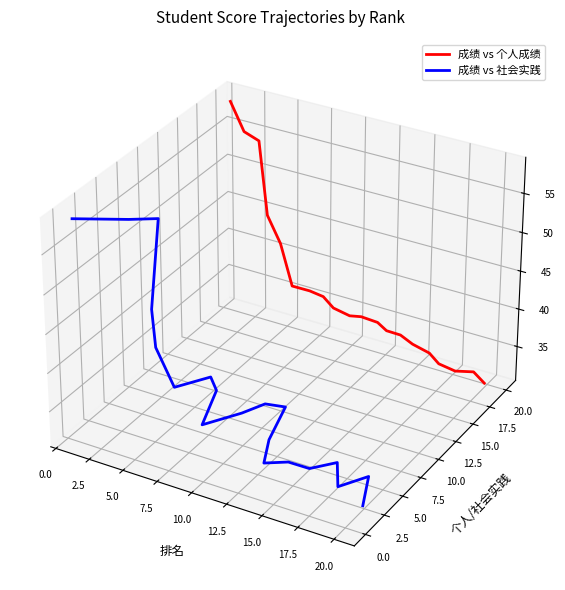

Rank the series at 10.0 from lowest to highest value.

成绩 vs 社会实践, 成绩 vs 个人成绩